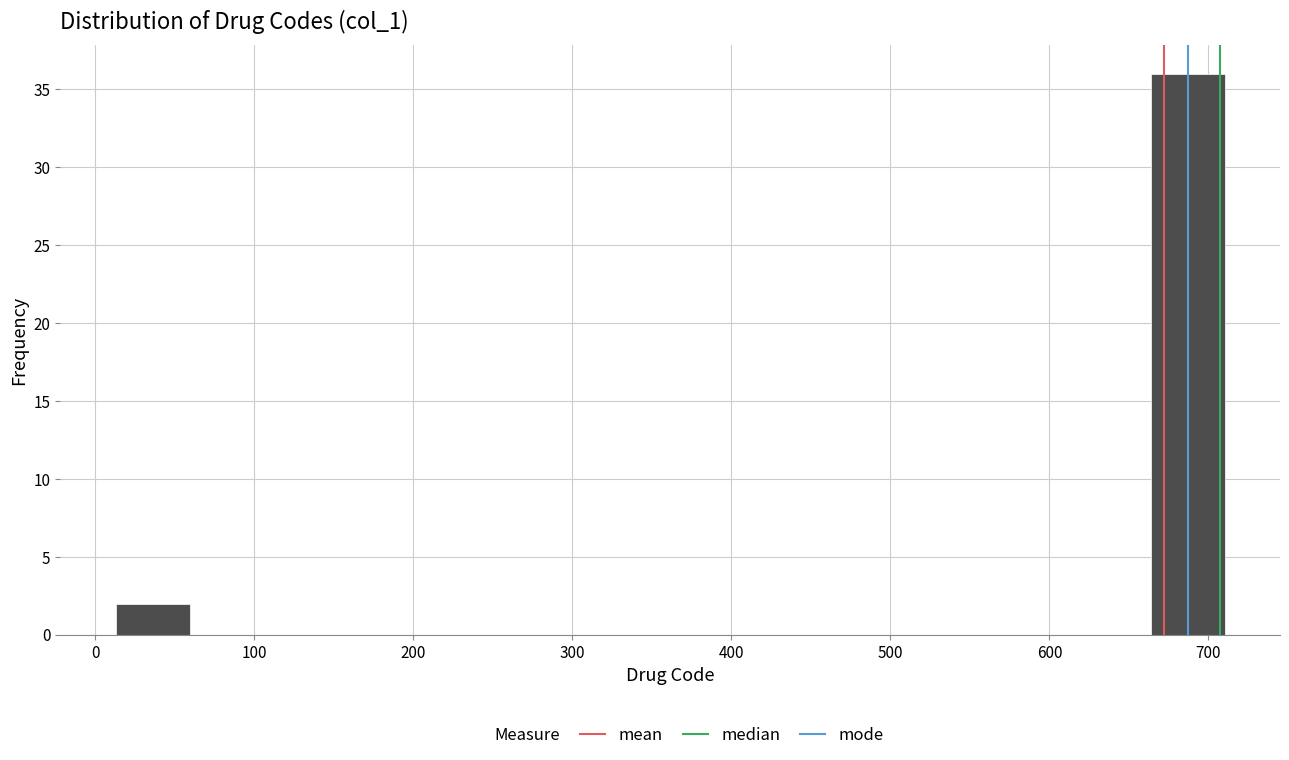

Reading left to right, transcribe this chart: for each bar, give the range it covers on the x-axis and its height. Neither the bar edges nor the heights are printed on the chart, so give them approximately, as read against the axes.

10 to 60: 2
60 to 110: 0
110 to 150: 0
150 to 200: 0
200 to 250: 0
250 to 290: 0
290 to 340: 0
340 to 380: 0
380 to 430: 0
430 to 480: 0
480 to 520: 0
520 to 570: 0
570 to 620: 0
620 to 660: 0
660 to 710: 36